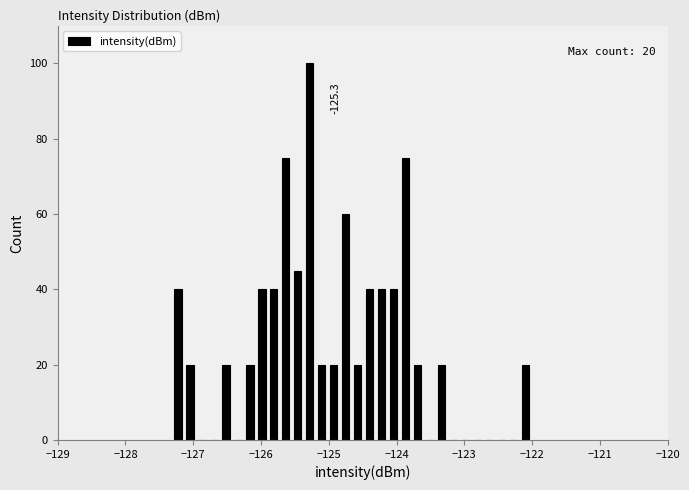

Around what value on the x-axis is the tallest bar? Give the approximate position of its centre, as read against the axis.

-125.3